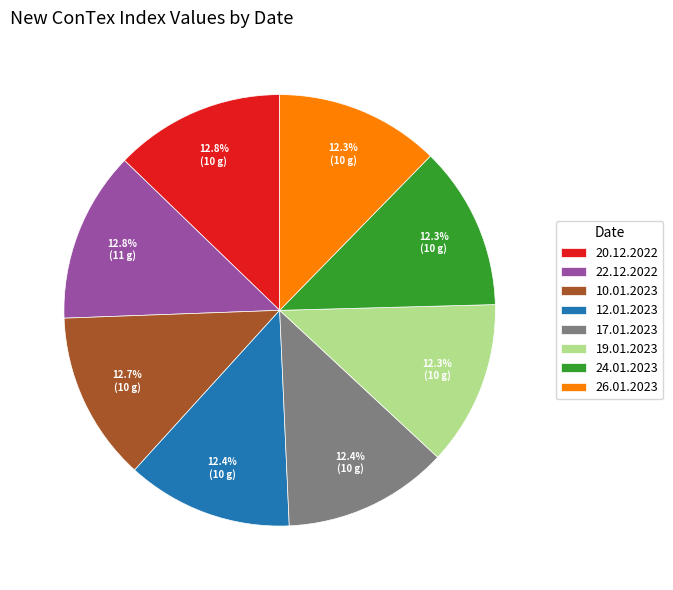

To the nearest percent, what is the average slice percentage?

12%